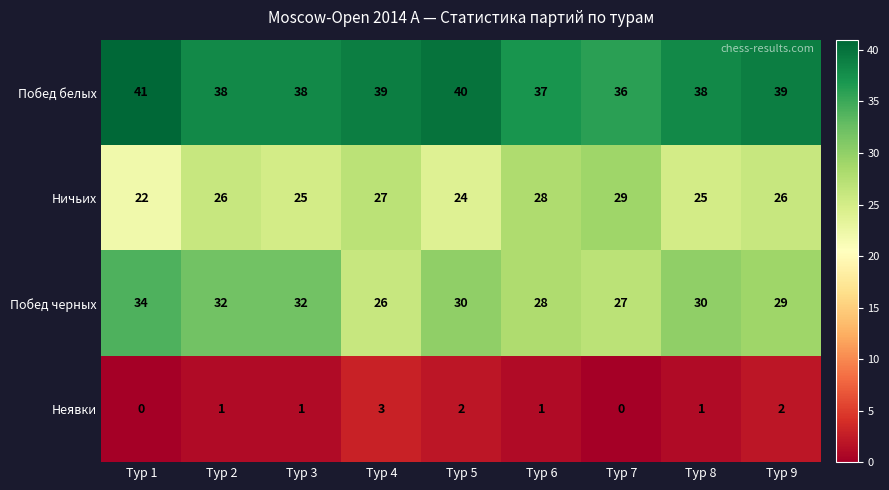

At which category does the chart reach its peak across all series?

Тур 1